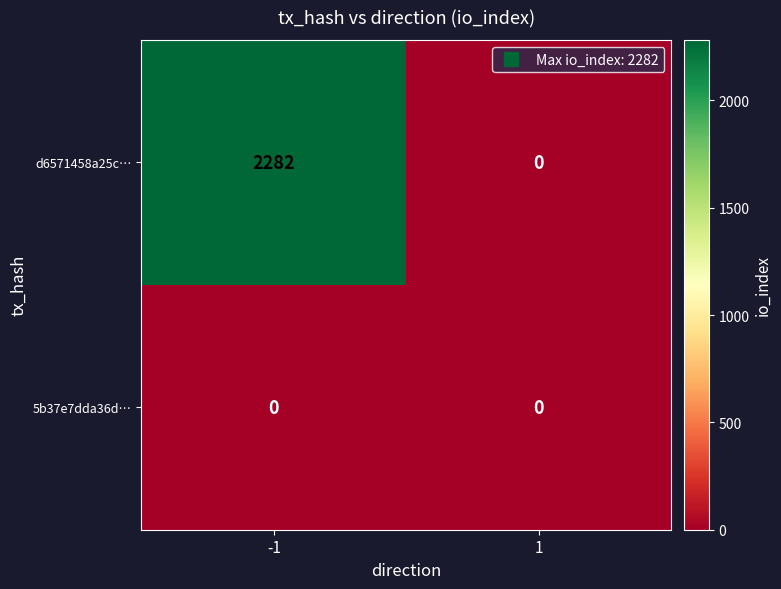

At how many categories does at least one series exceed 836?

1